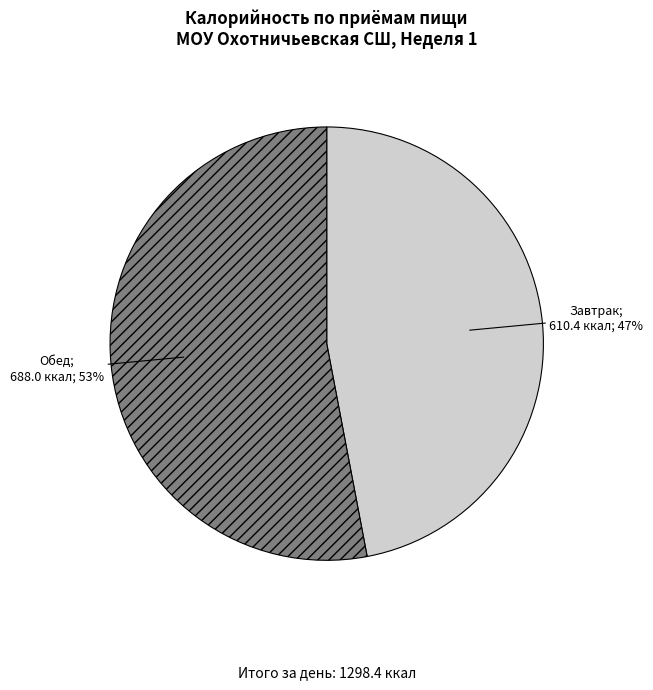

To the nearest percent, what is the average slice percentage?

50%